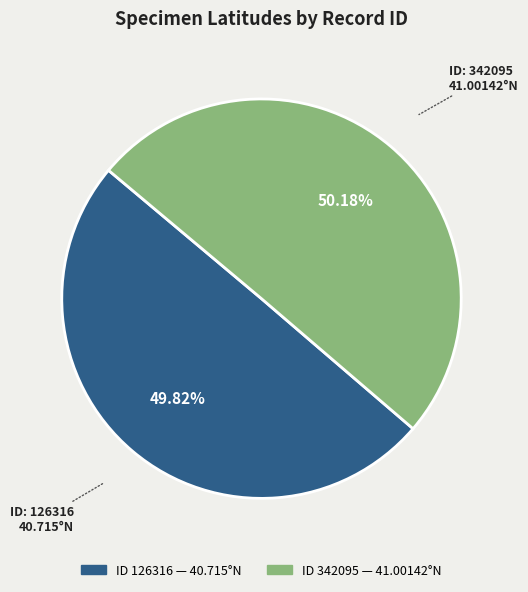

Does any single category account for the majority?

Yes